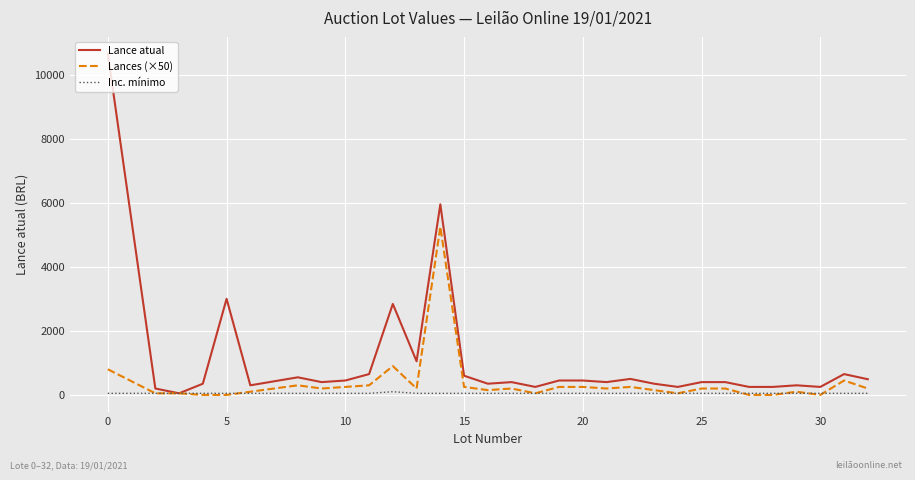

Which series has the widest spread of values?

Lance atual